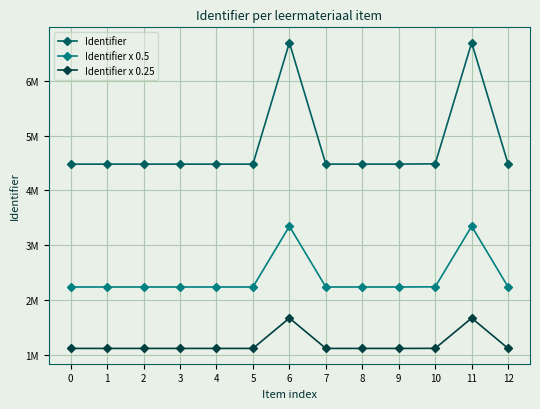

Does the chart have visible grid lines?

Yes